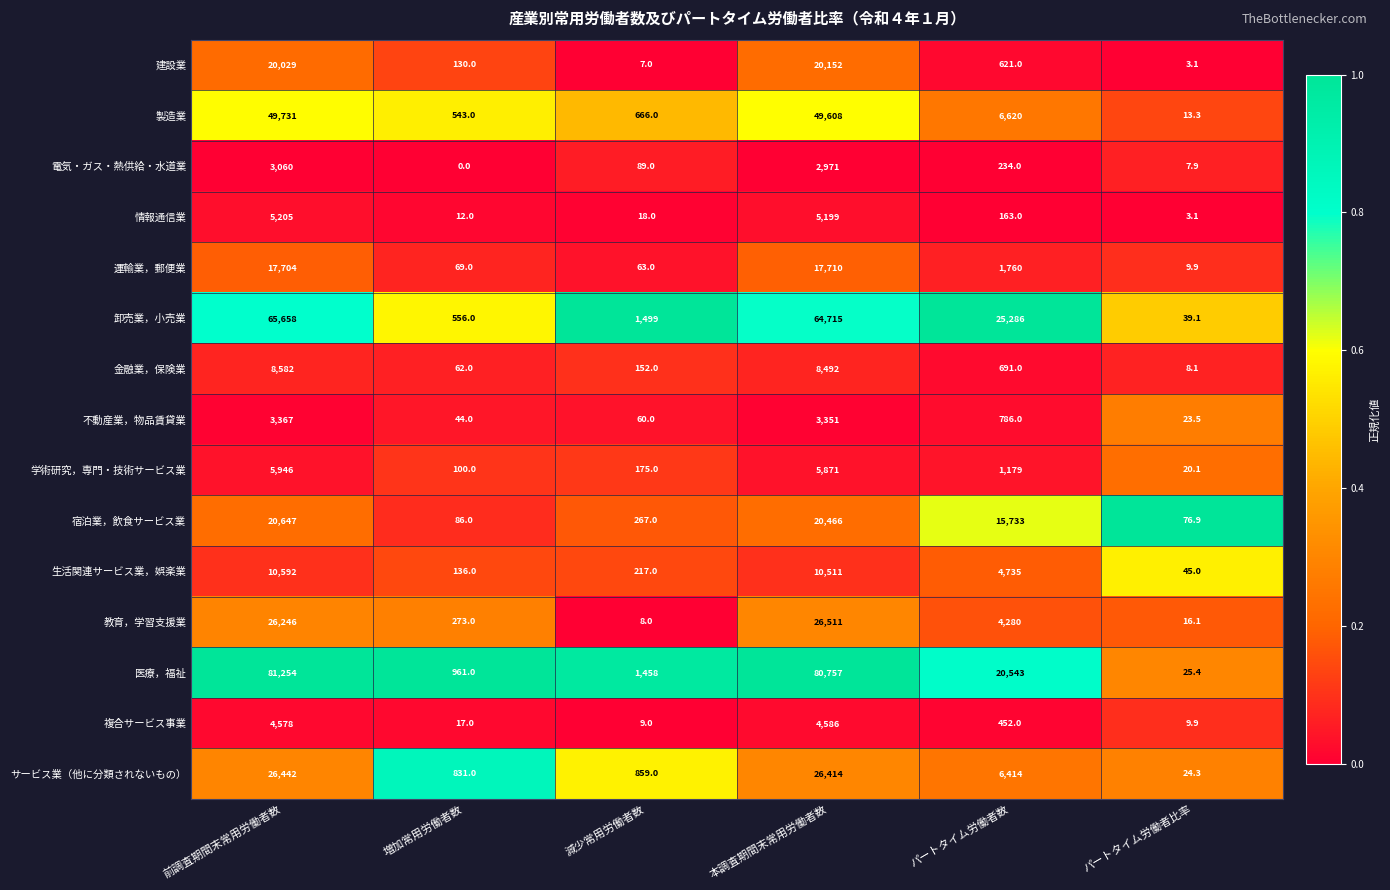

Rank the series by their maximum value, from lowest to highest.

電気・ガス・熱供給・水道業, 不動産業，物品賃貸業, 複合サービス事業, 情報通信業, 学術研究，専門・技術サービス業, 金融業，保険業, 生活関連サービス業，娯楽業, 運輸業，郵便業, 建設業, 宿泊業，飲食サービス業, サービス業（他に分類されないもの）, 教育，学習支援業, 製造業, 卸売業，小売業, 医療，福祉